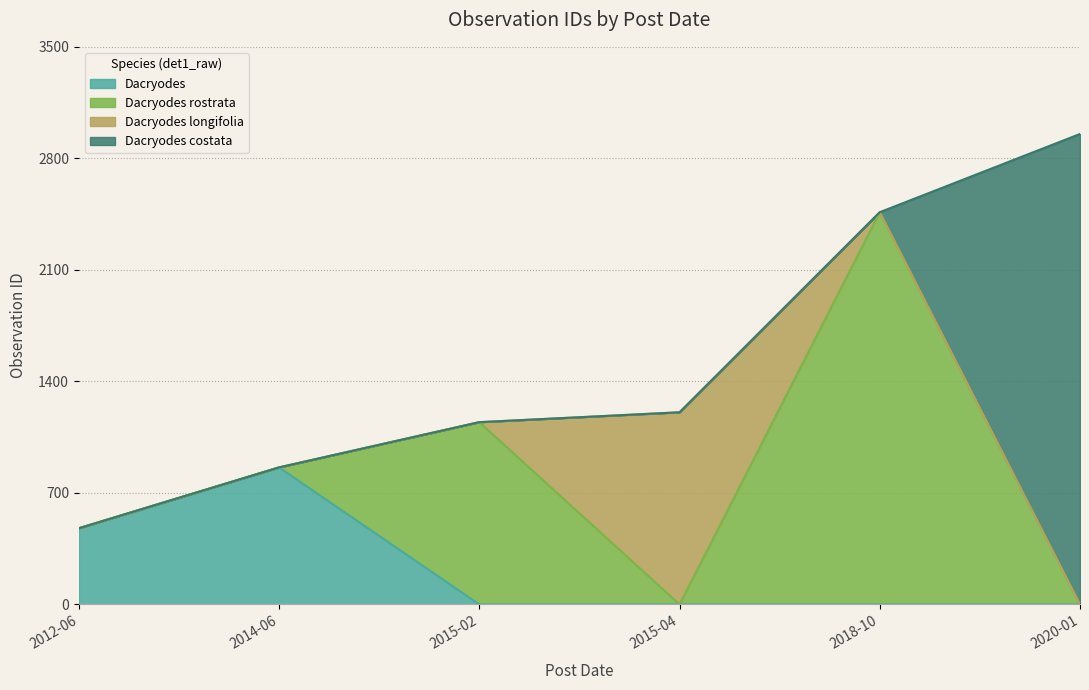

Between 2020-01-28 and 2015-04-09, which is larger?

2020-01-28